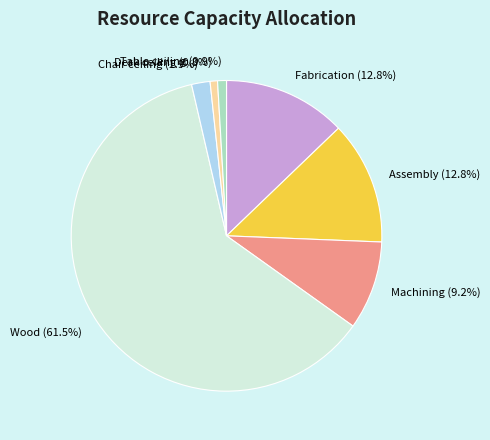

To the nearest percent, what is the combined percentage of Chair ceiling and Machining?

11%